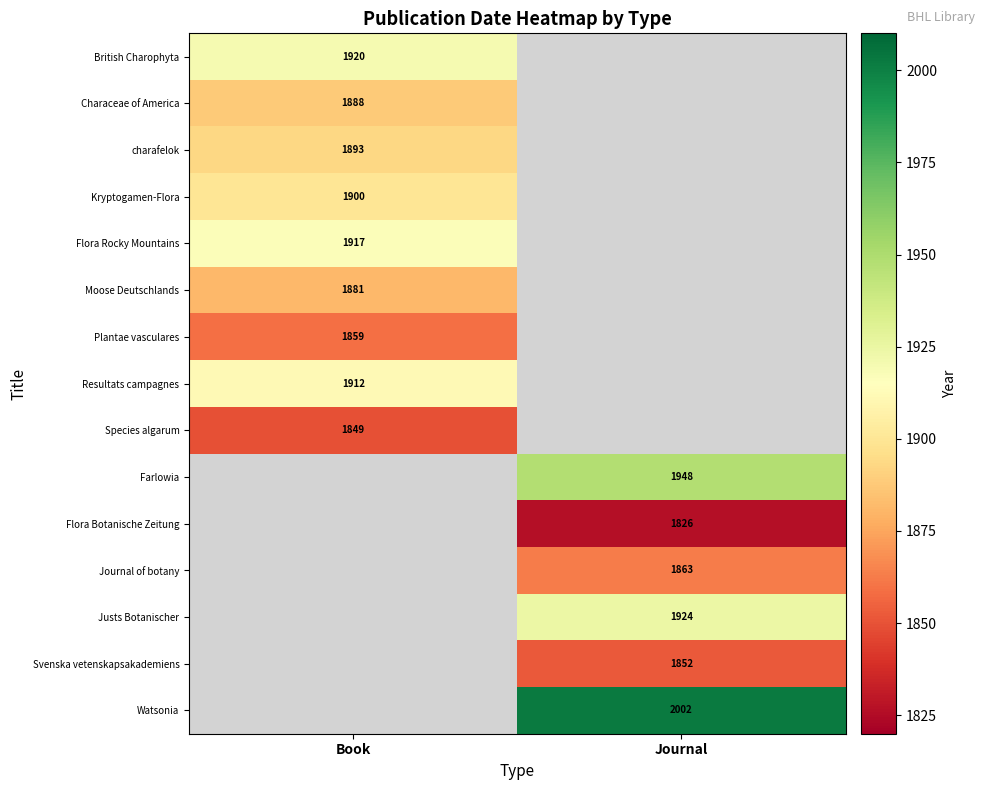

True or false: charafelok has a value of 1893 at Book.

True